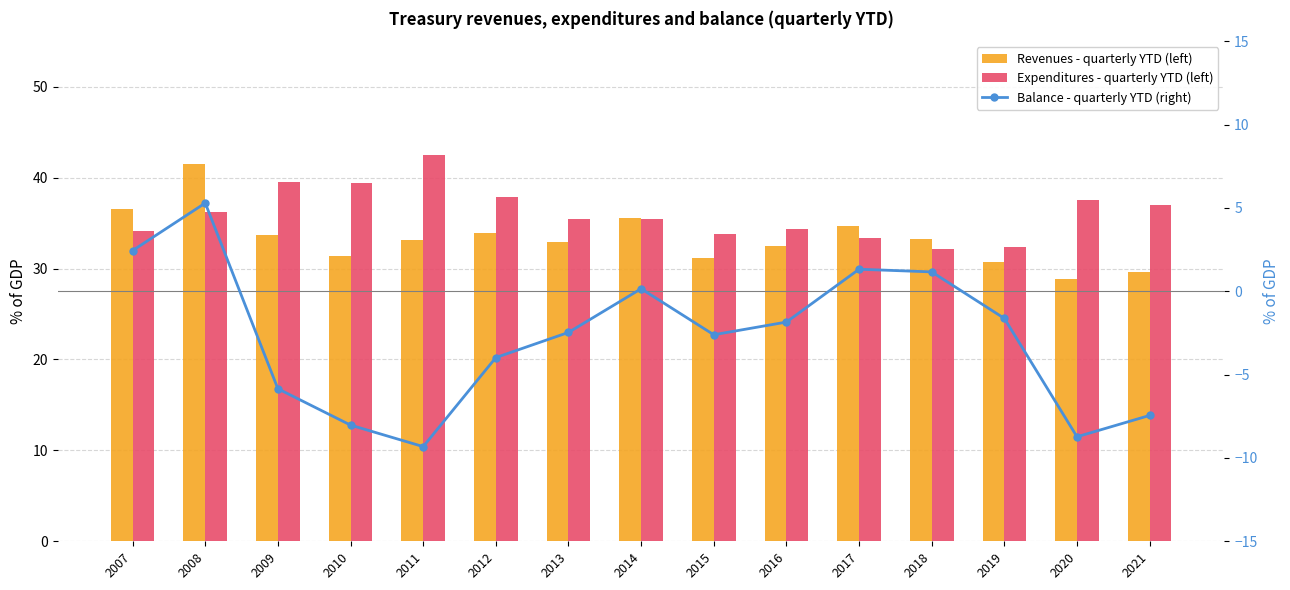

Are the bars horizontal?

No